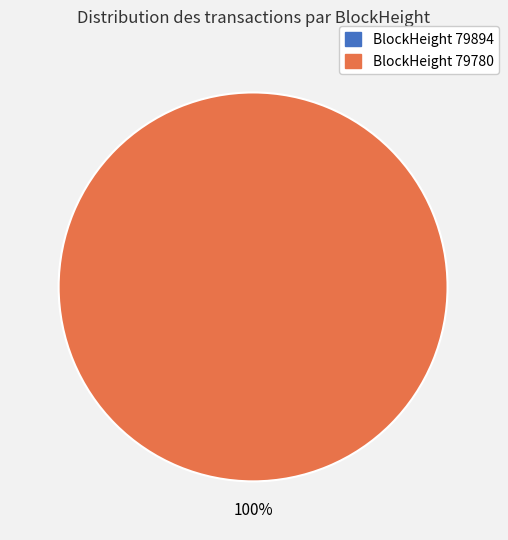

Is there any slice that represents more than half of the pie?

Yes